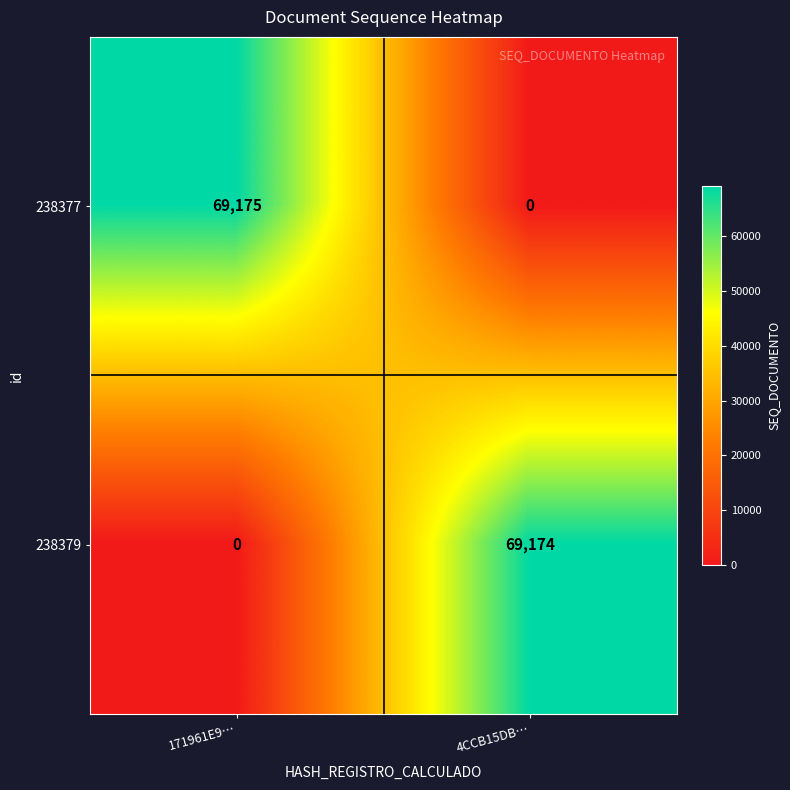

The 238379 series shows -24871 at 171961E9…. True or false?

False